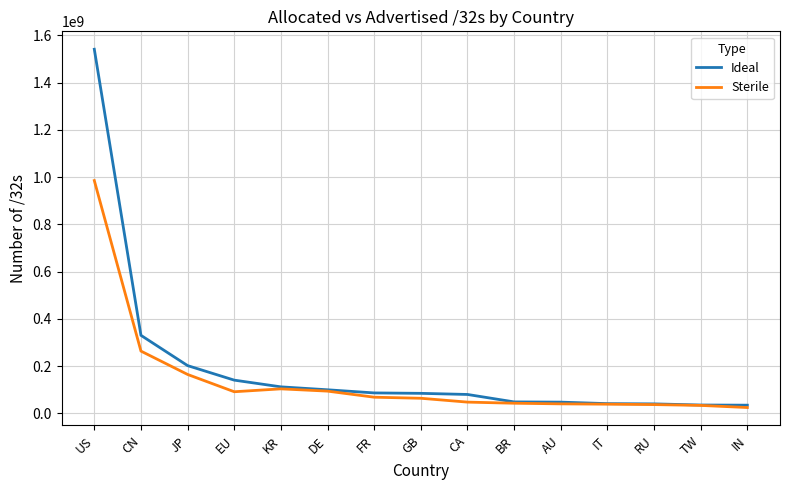

Which category has the highest value in the Sterile series?

US